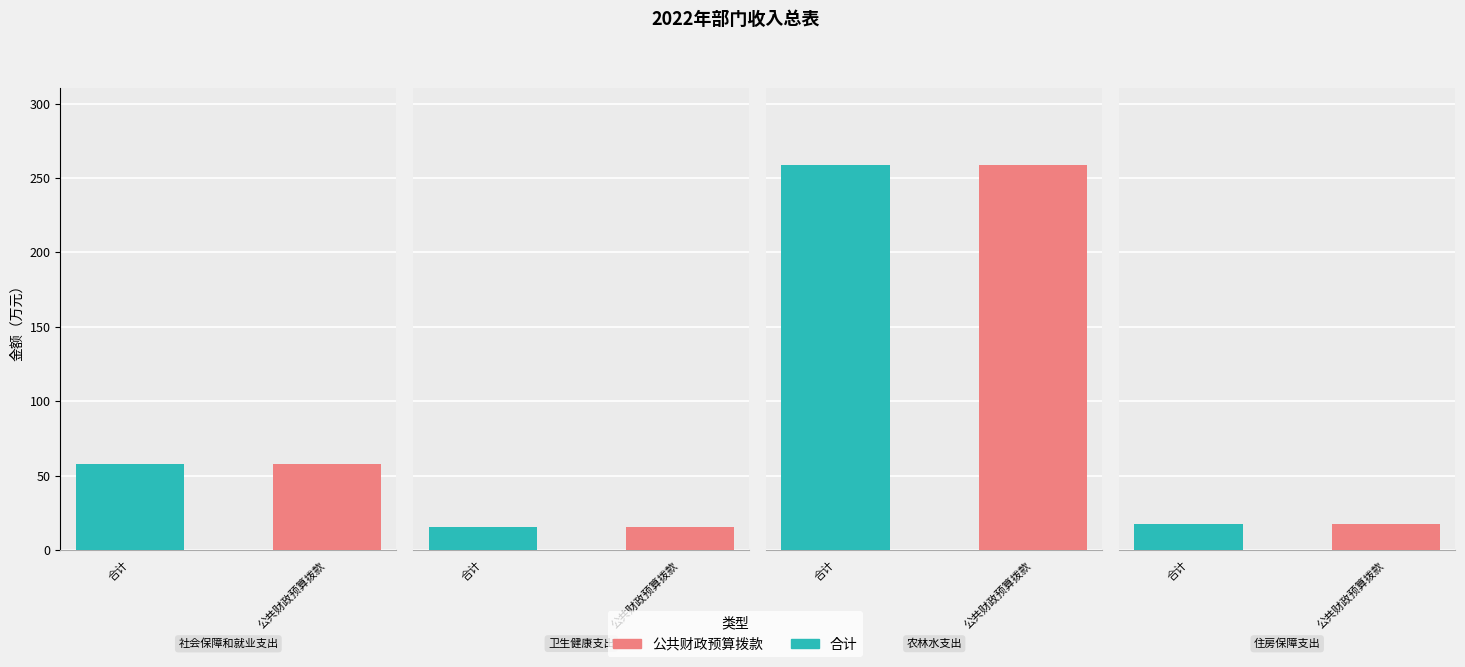

What is the sum of all 合计 values?

349.0